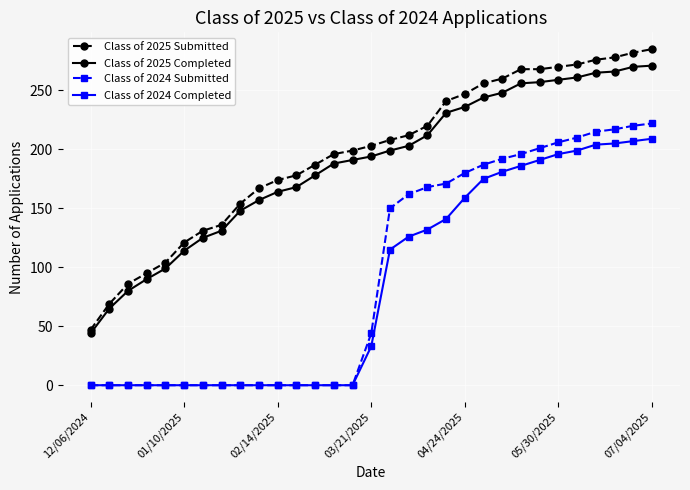

Rank the series by their maximum value, from lowest to highest.

Class of 2024 Completed, Class of 2024 Submitted, Class of 2025 Completed, Class of 2025 Submitted